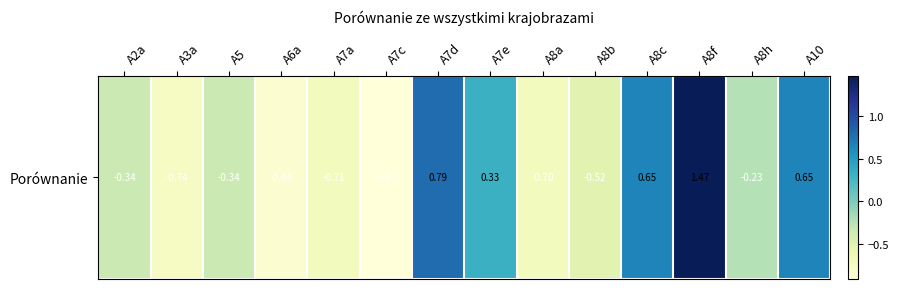

Reading left to right, list all the values displayed in this chart.

A2a=-0.3	A3a=-0.7	A5=-0.3	A6a=-0.8	A7a=-0.7	A7c=-0.9	A7d=0.8	A7e=0.3	A8a=-0.7	A8b=-0.5	A8c=0.7	A8f=1.5	A8h=-0.2	A10=0.6